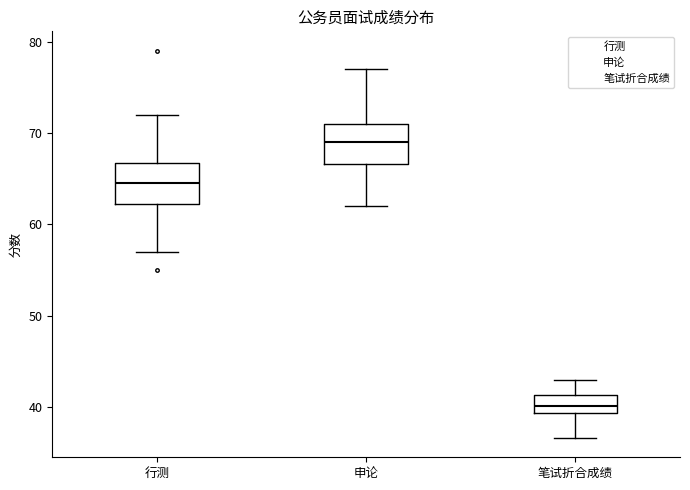

Which box has the lowest median line?

笔试折合成绩